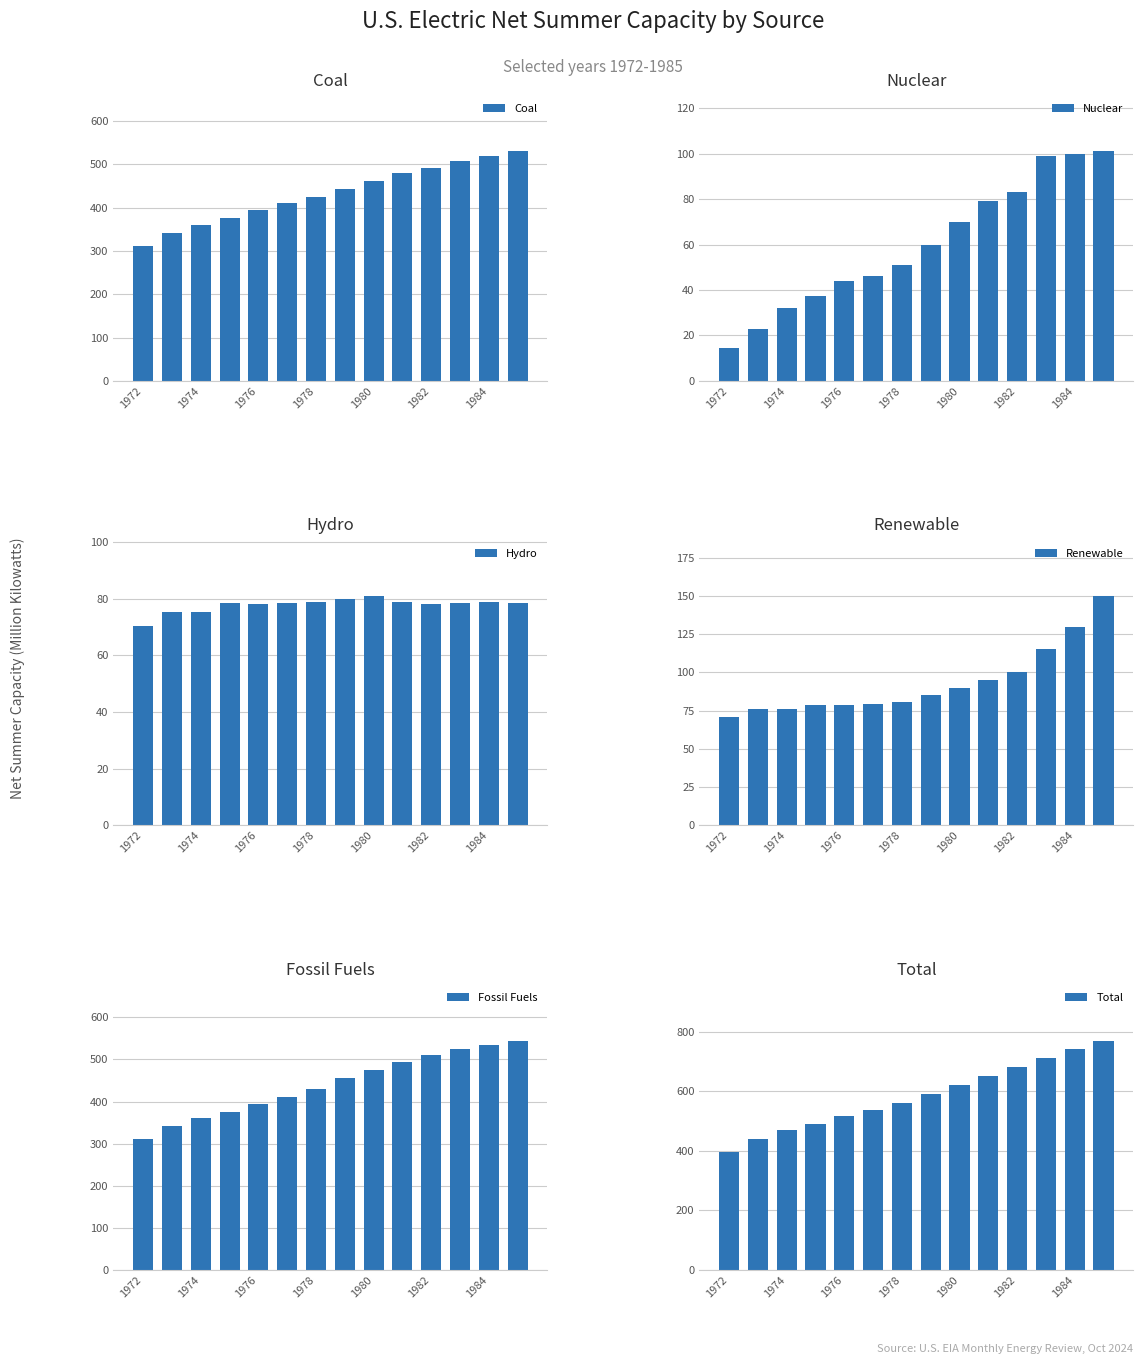

The value of Coal at 1980 is 461.0. True or false?

True